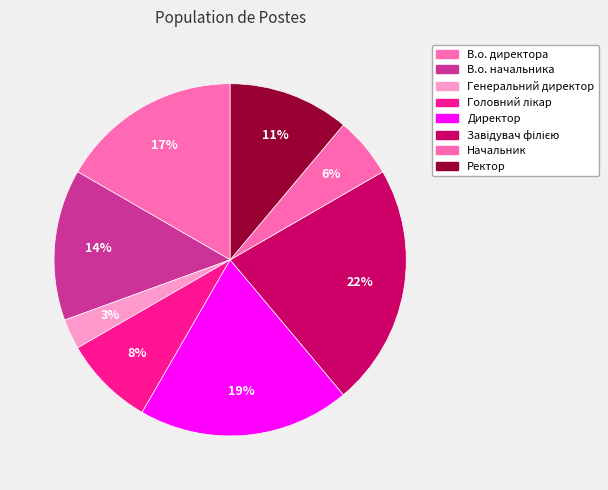

What percentage is the Головний лікар slice, to the nearest percent?

8%